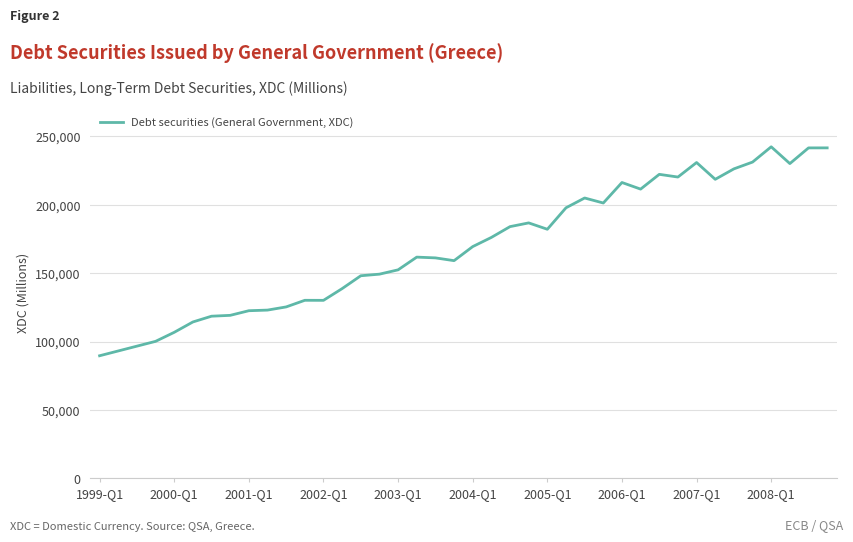

How many lines are shown in the chart?

1